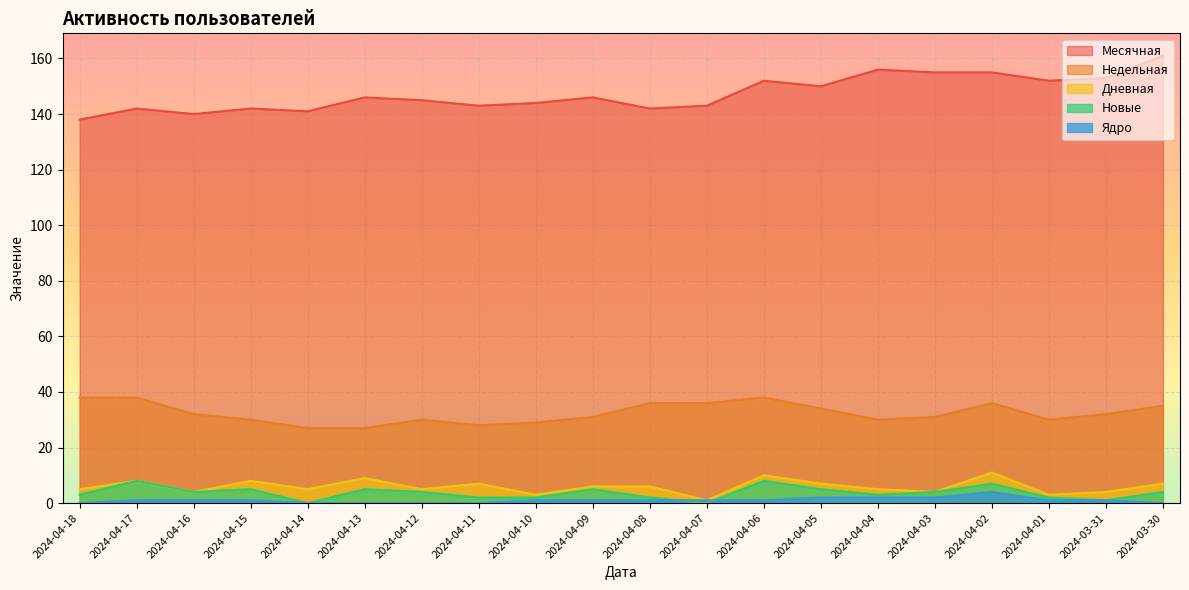

The Ядро series shows 1 at 2024-04-17. True or false?

True